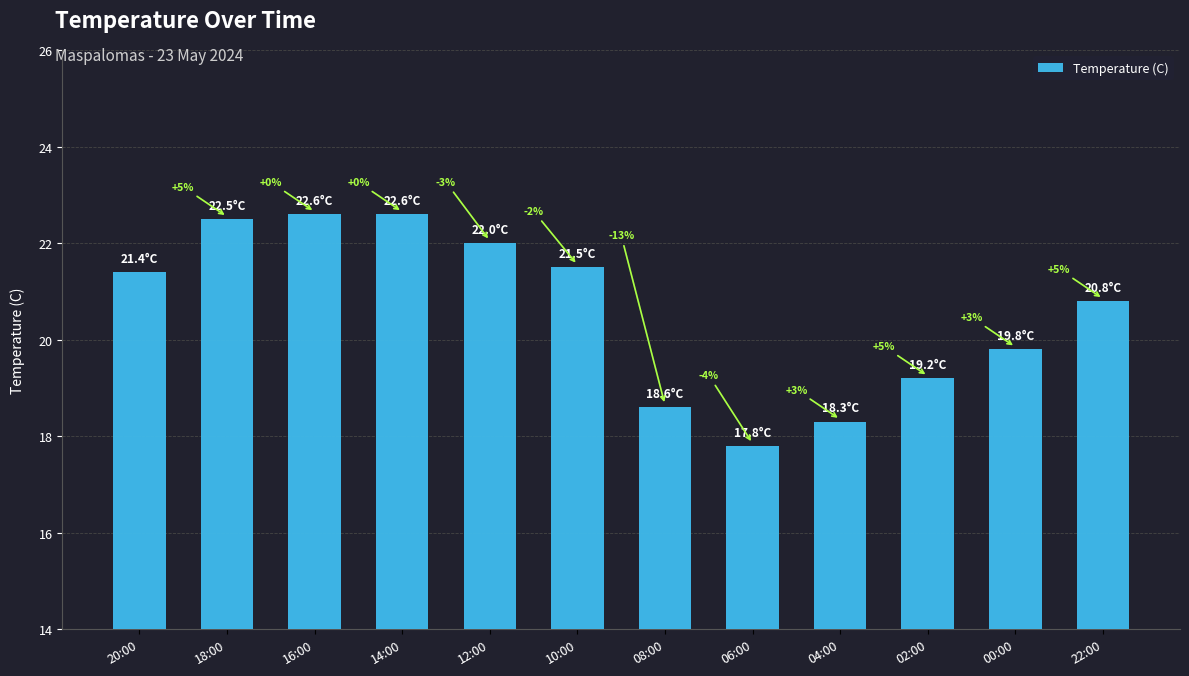

Does the chart contain stacked bars?

No